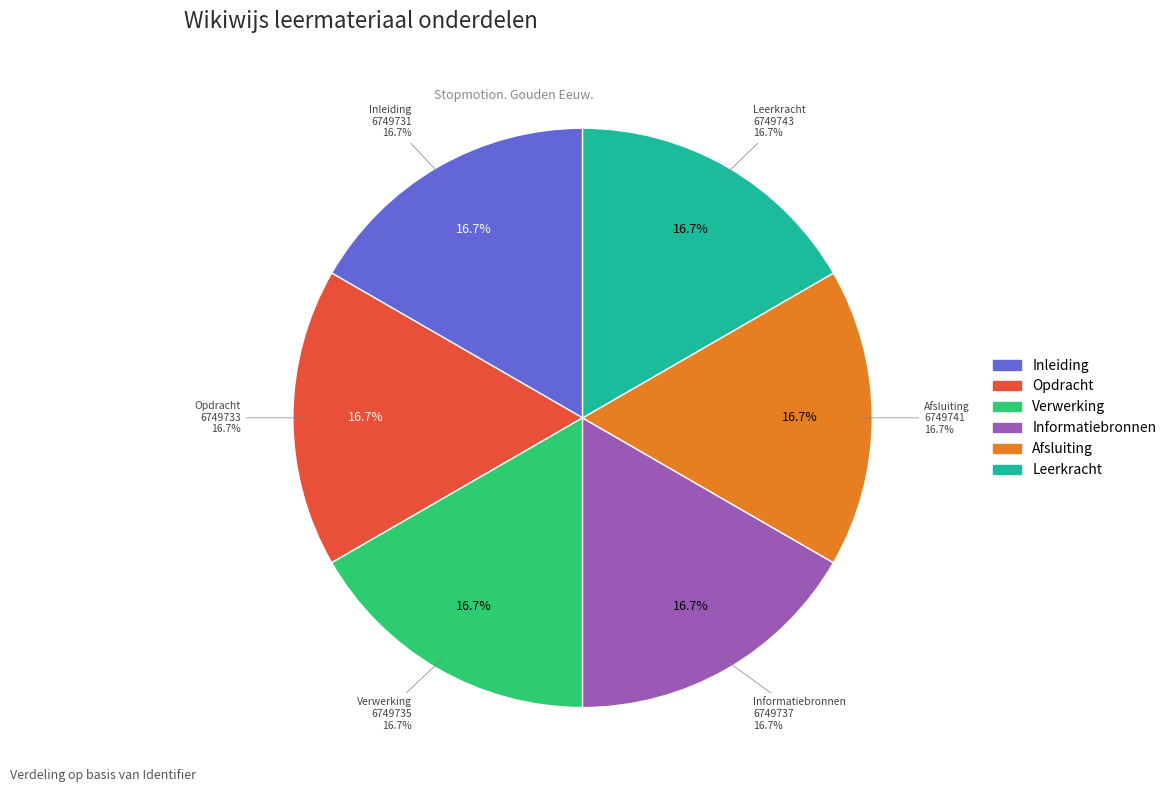

Which has a higher value, Leerkracht or Afsluiting?

Leerkracht